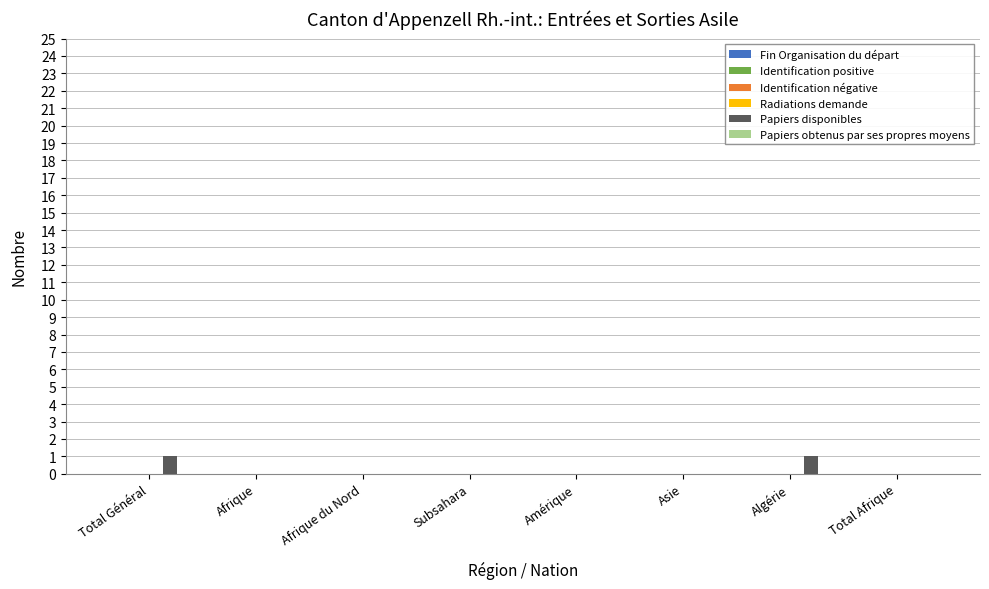

Is it true that the value at Total Afrique is -1?

False